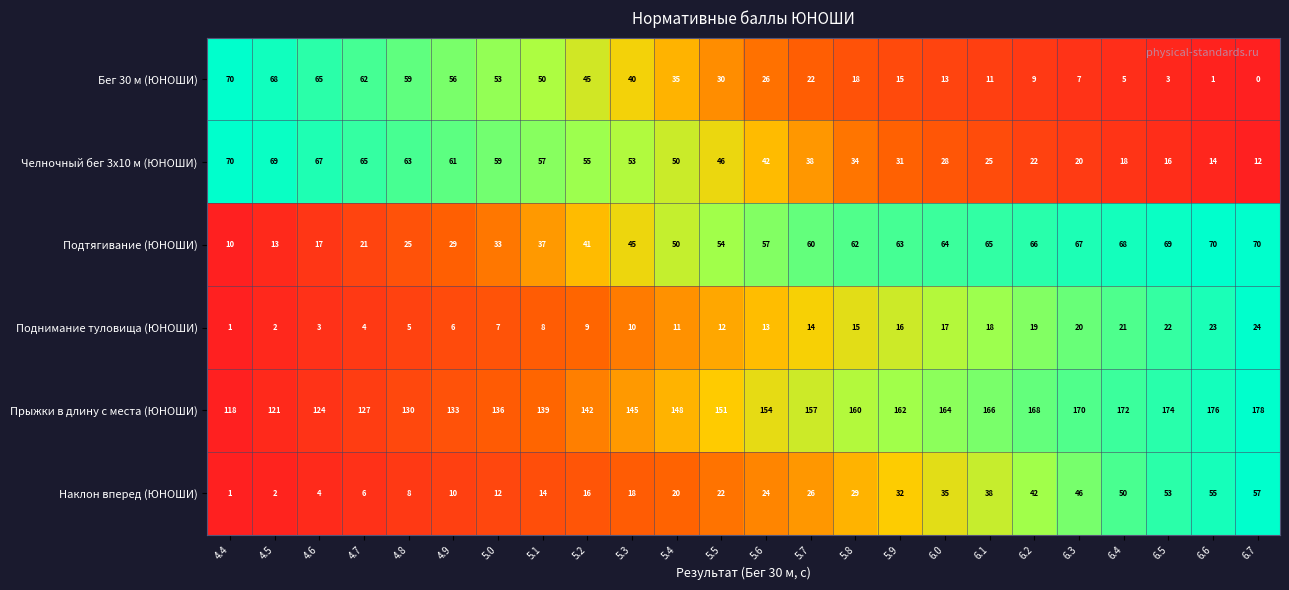

Which series has the largest total across all categories?

Прыжки в длину с места (ЮНОШИ)